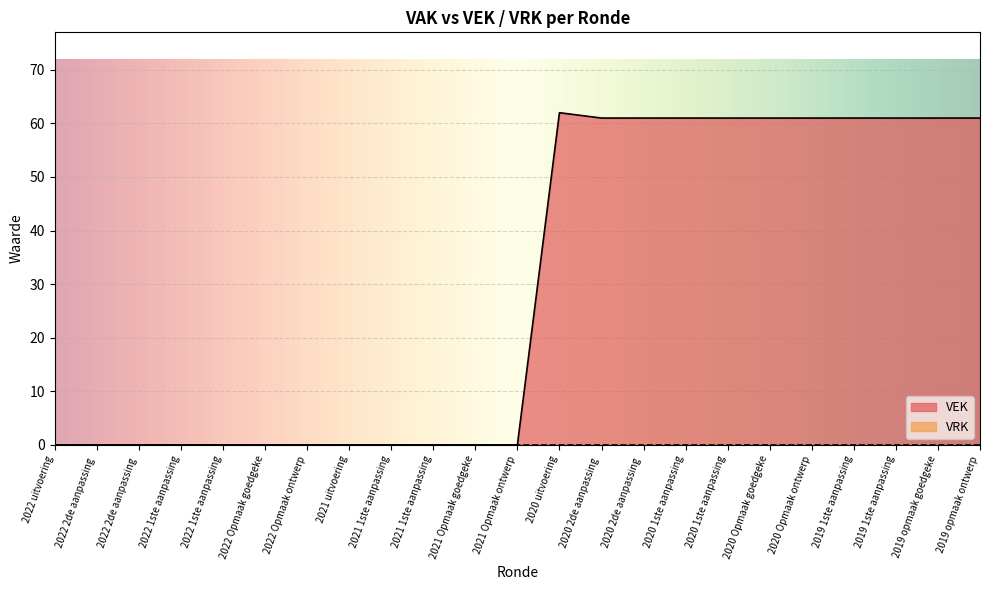

What is the change in value from 2021 1ste aanpassing to 2020 Opmaak ontwerp?

+61